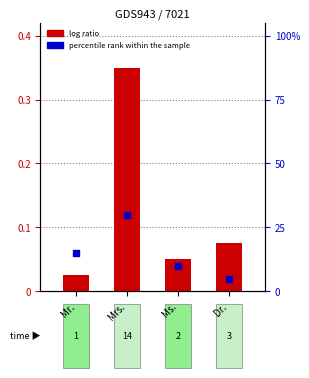

At which category is the sum across all series the highest?

Mrs.